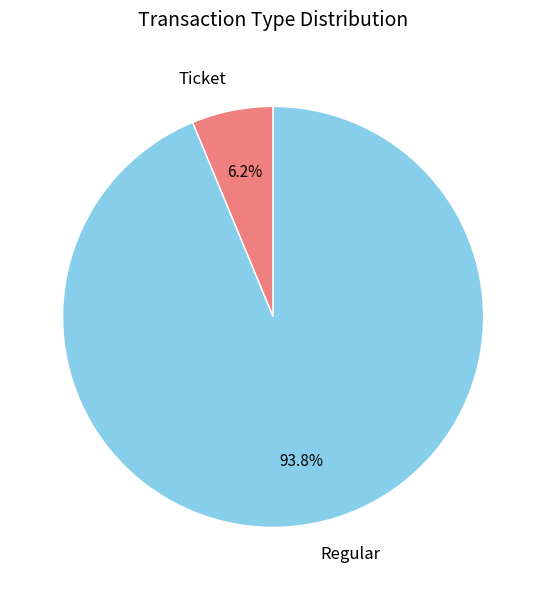

Is there any slice that represents more than half of the pie?

Yes